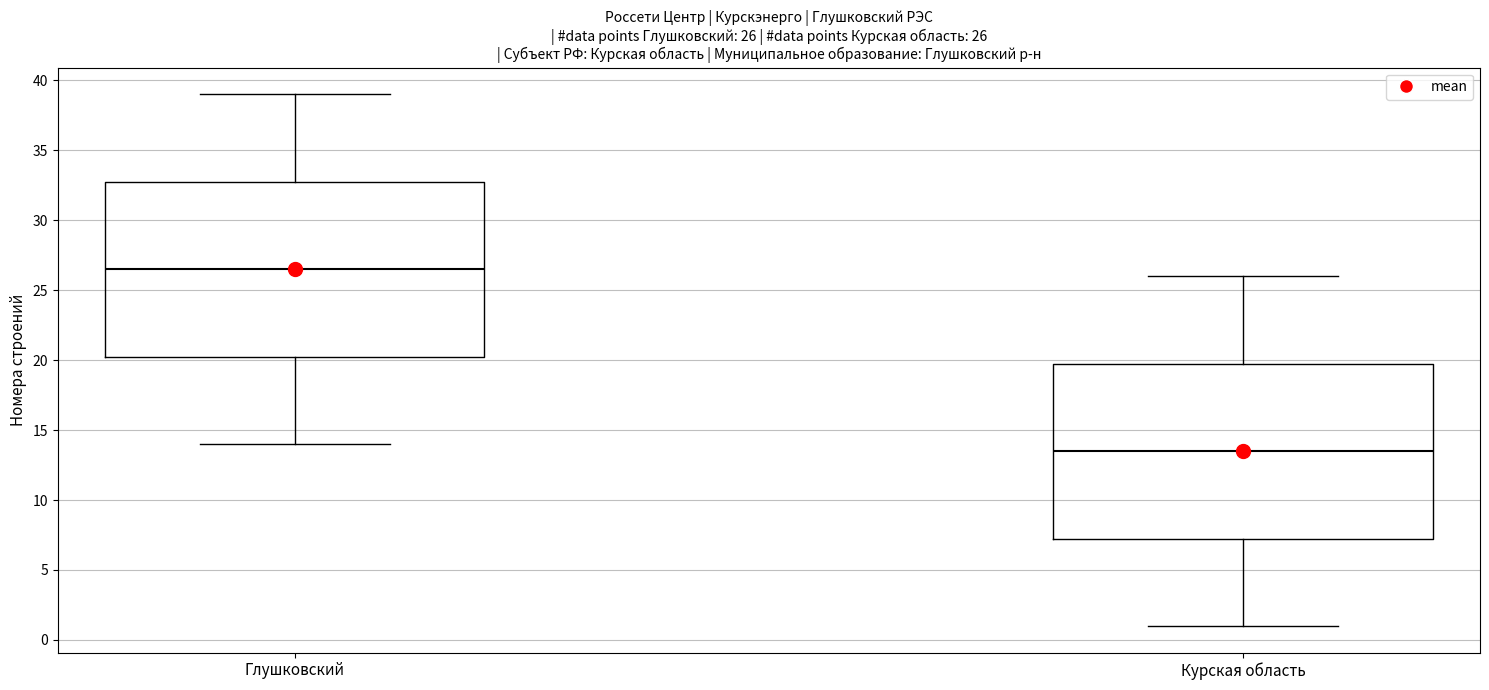

Which box's median line is the highest?

Глушковский